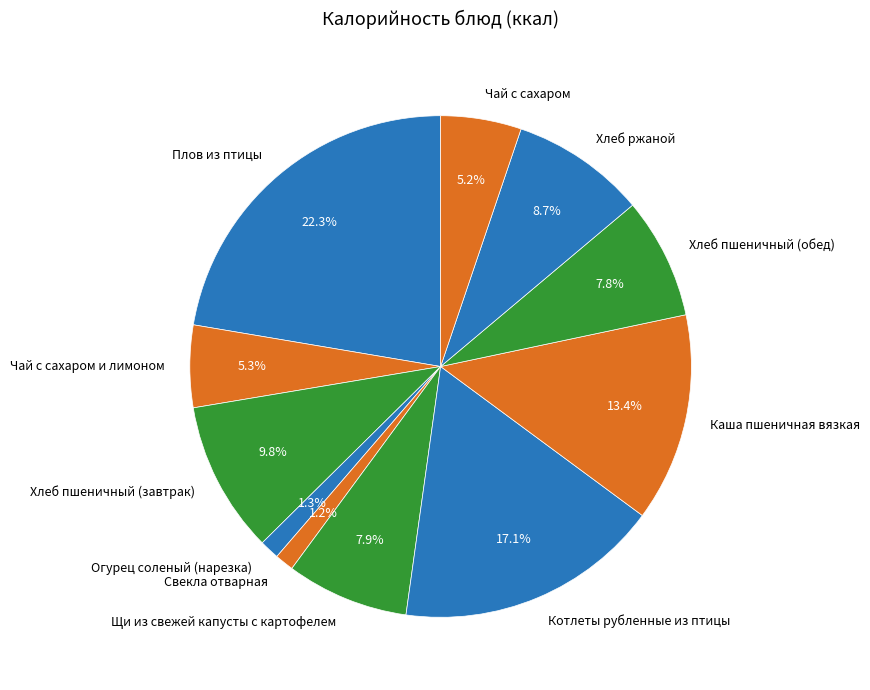

Which slice is the largest?

Плов из птицы